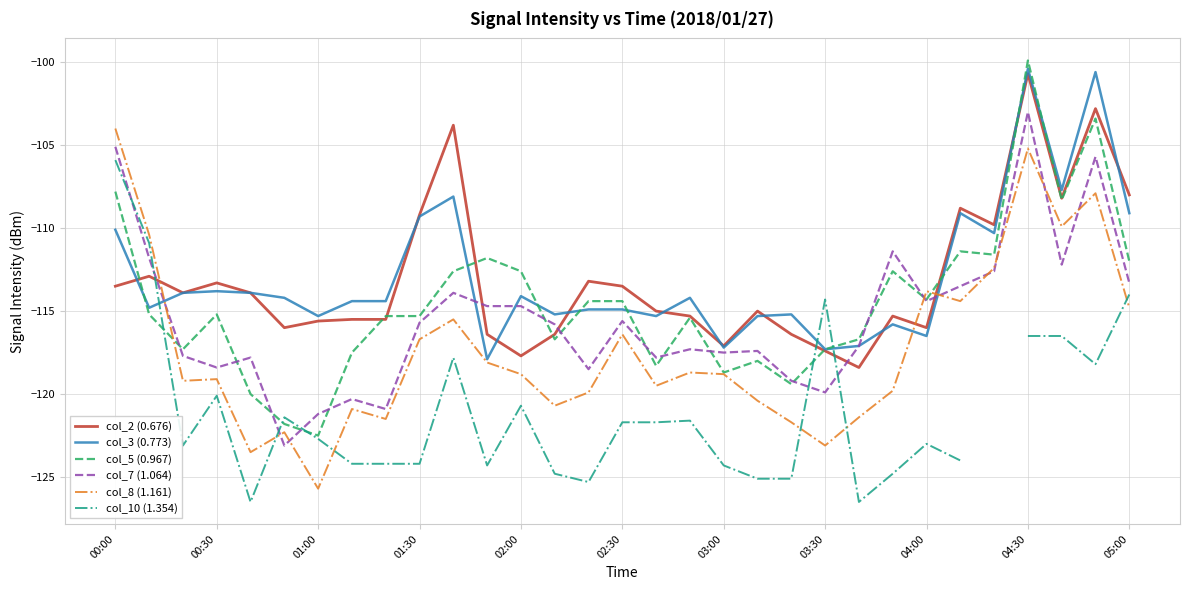

Is it true that col_7 (1.064) equals -114.7 at 02:00?

True